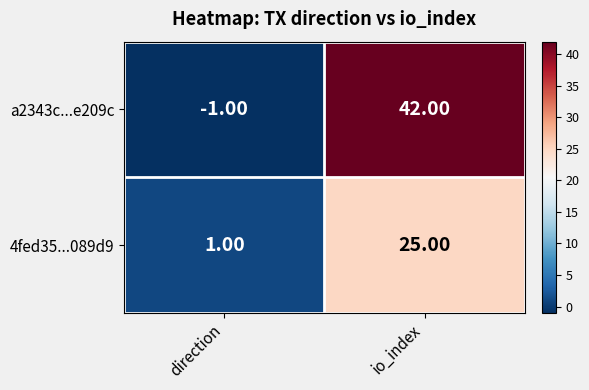

At direction, list the series in order from smallest to largest.

a2343c...e209c, 4fed35...089d9